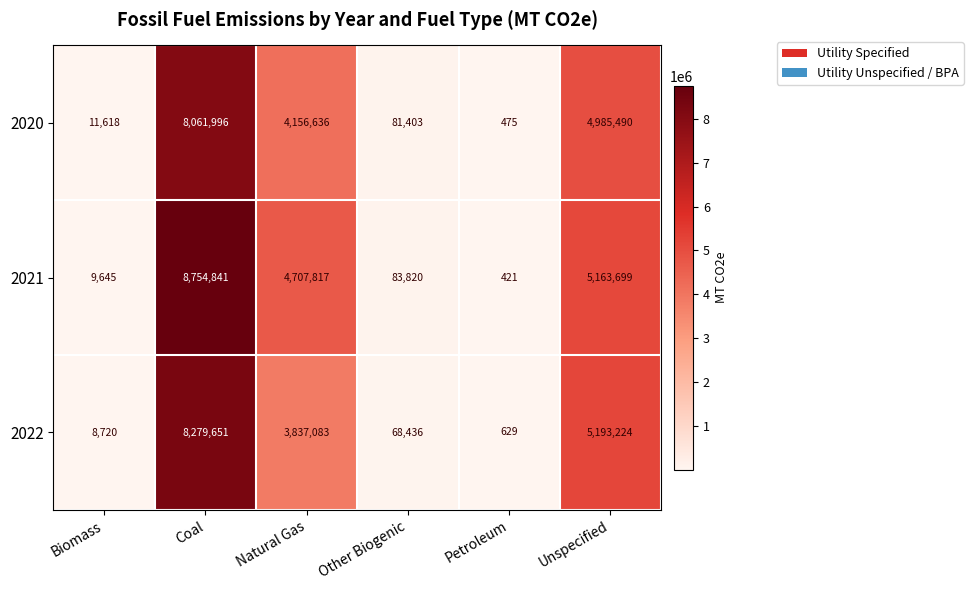

Where is 2022 nearest to the value 4140140?

Natural Gas